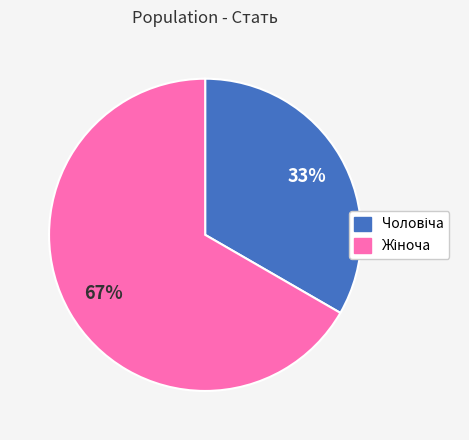

To the nearest percent, what is the average slice percentage?

50%